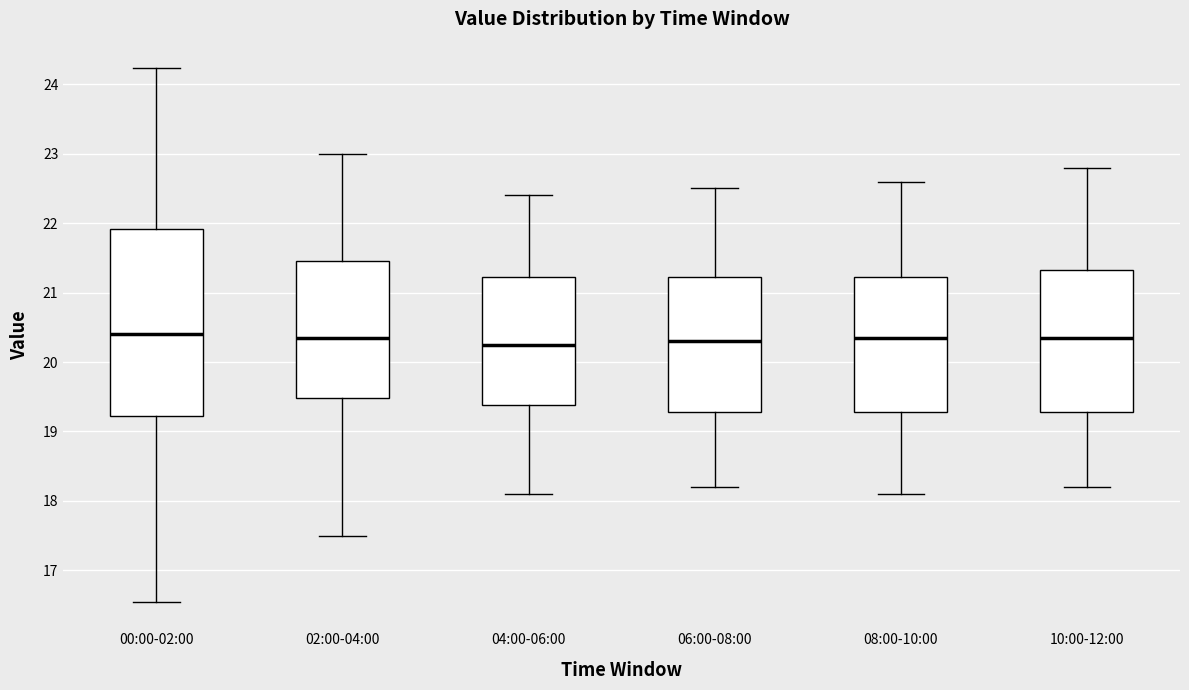

Comparing the boxes themselves (not the whiskers), which one is the tallest?

00:00-02:00